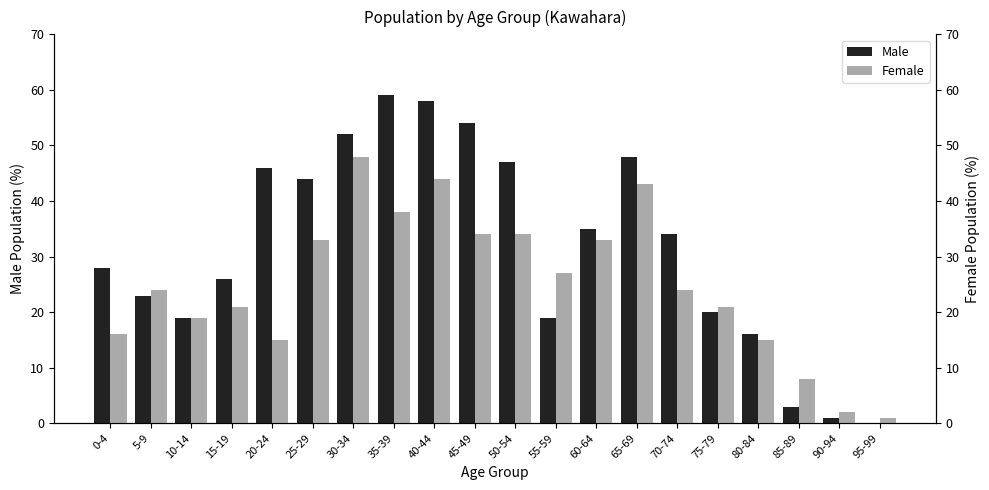

What are all the series names shown in the legend?

Male, Female